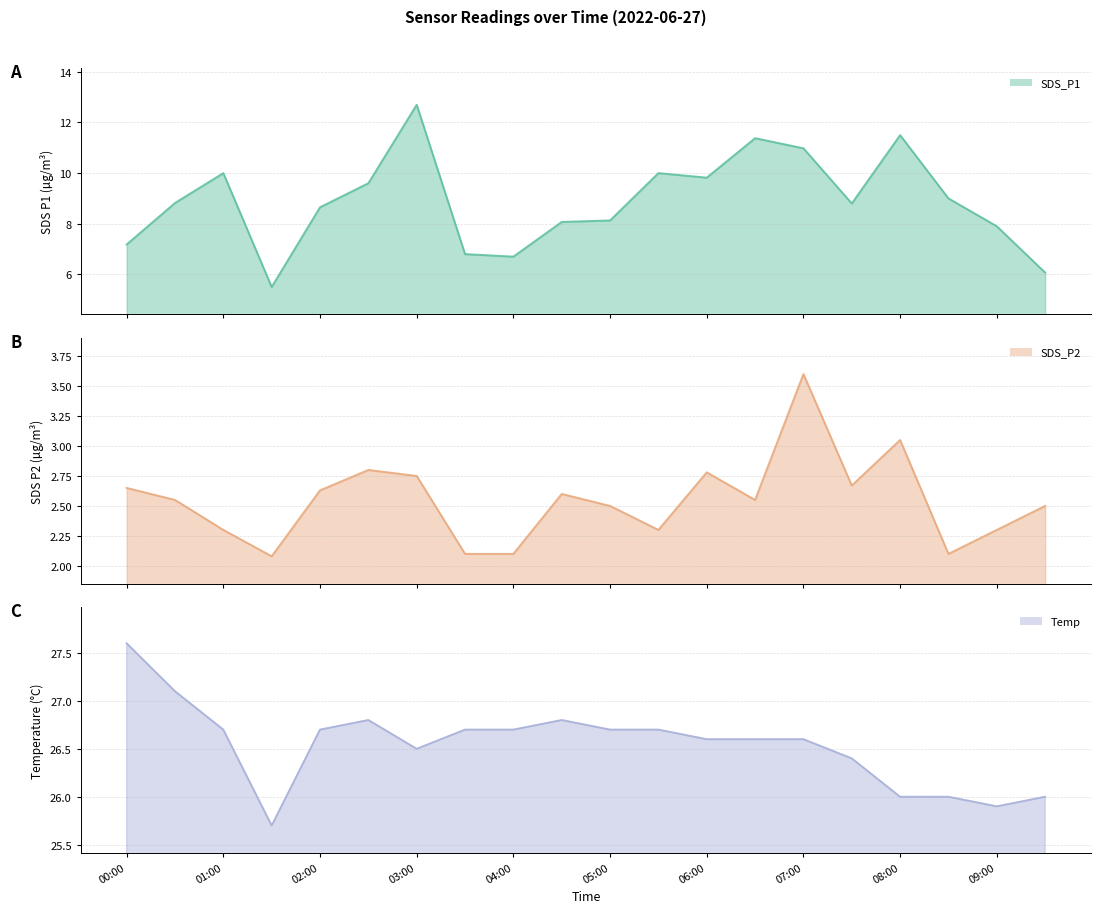

Read the SDS_P1 line value at 08:00.

11.5